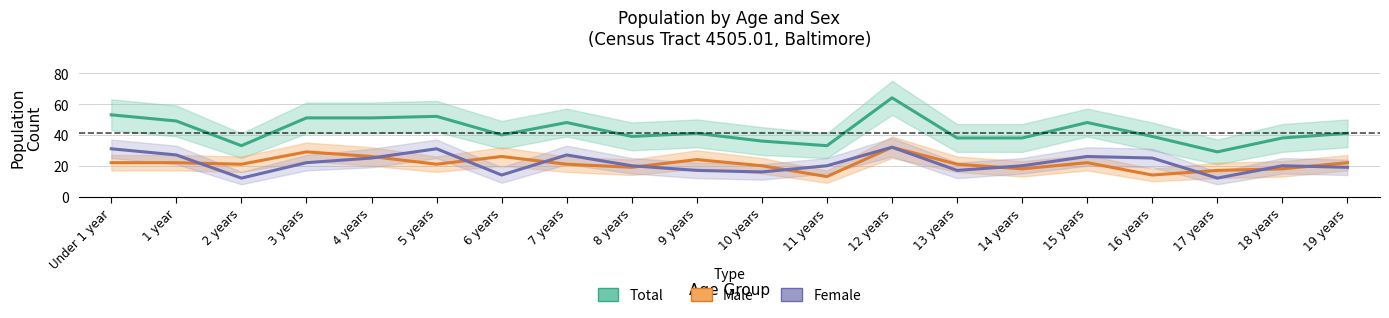

At which category is the sum across all series the highest?

12 years